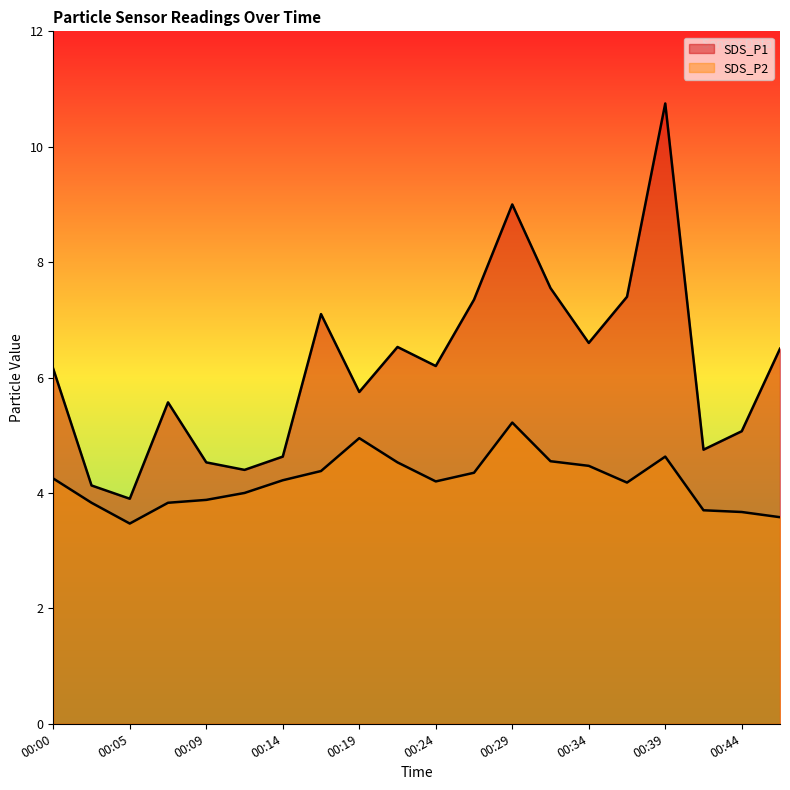

Which category has the highest value in the SDS_P2 series?

00:29